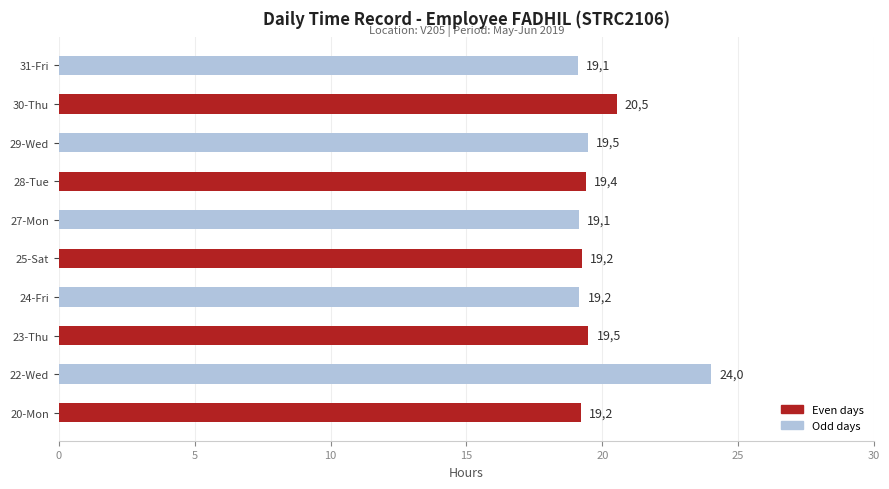

Does the chart contain any negative values?

No